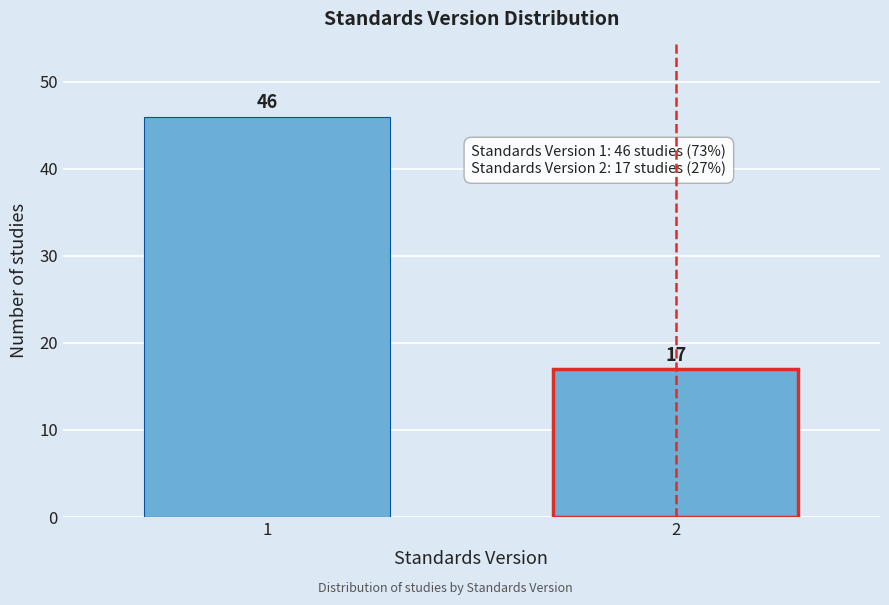

Reading left to right, transcribe all the data shown in this chart.

1=46	2=17